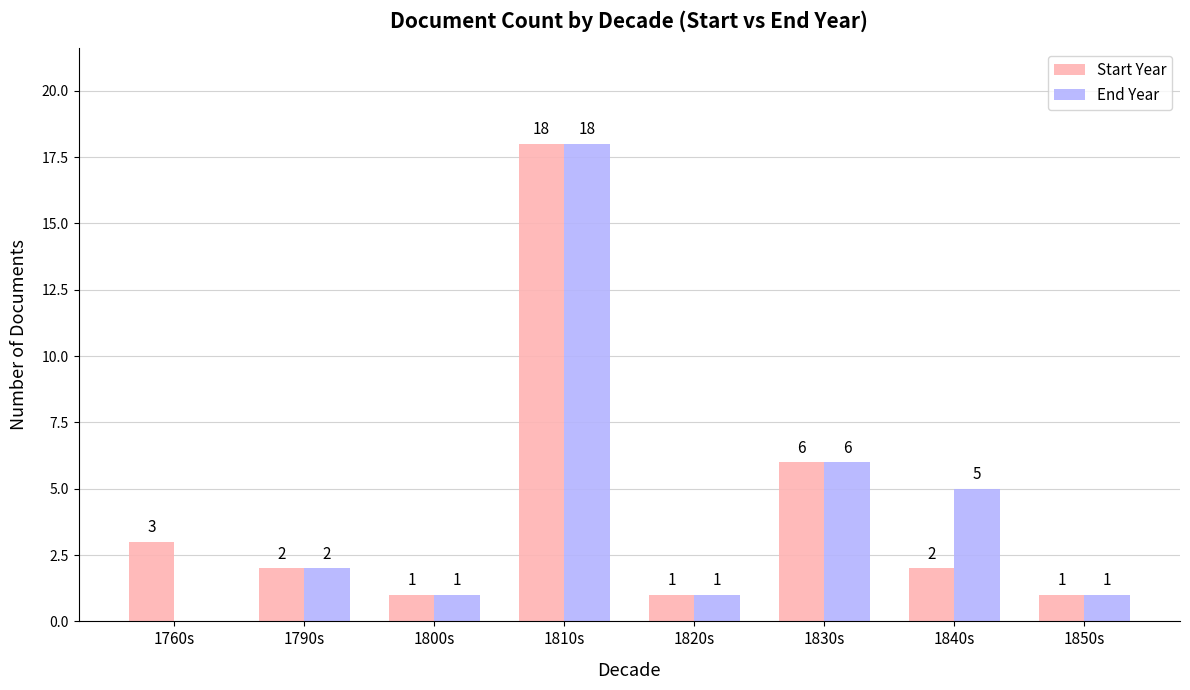

True or false: End Year has a value of 1 at 1800s.

True